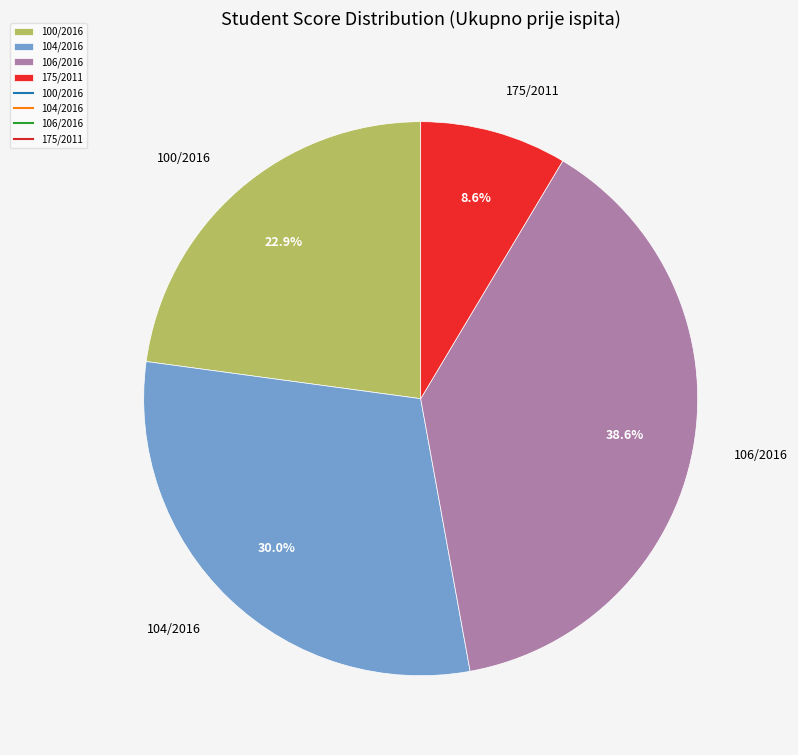

How many segments does this pie chart have?

4